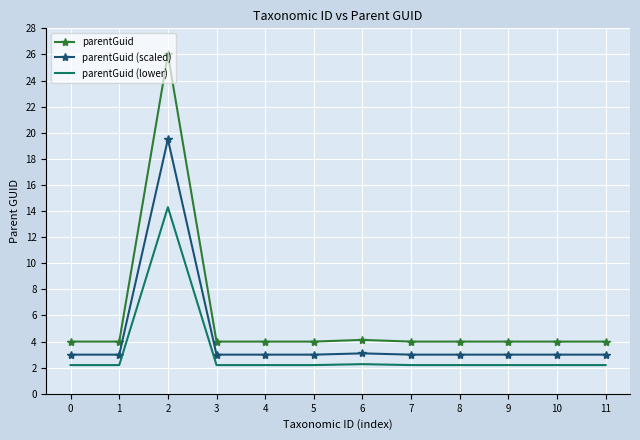

What value does the parentGuid (scaled) series have at 1?

3.0